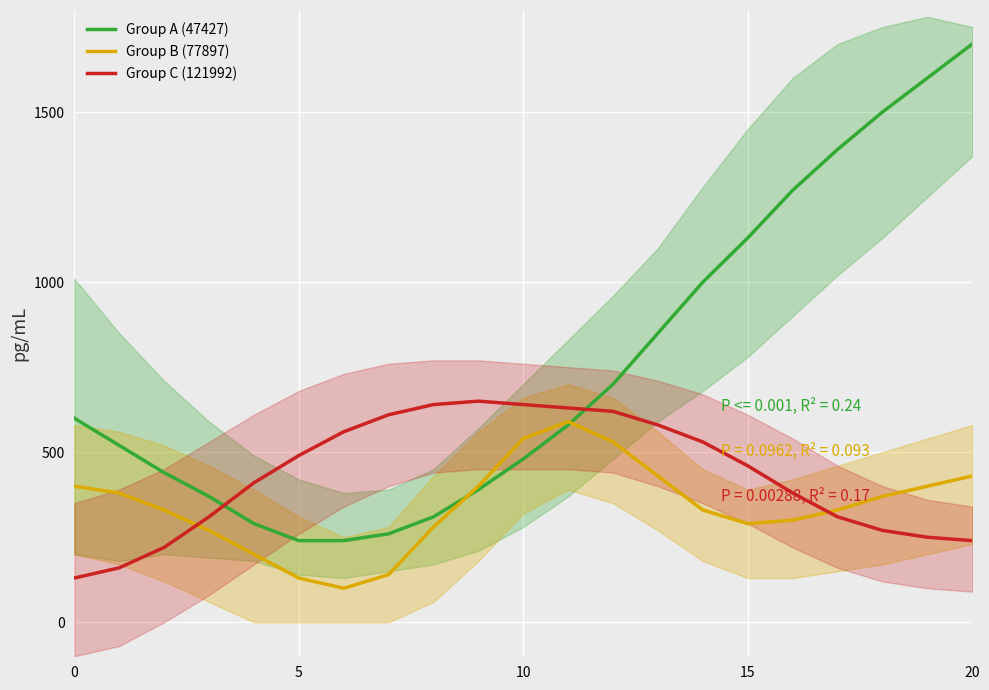

True or false: Group B (77897) has more than 0 points higher than both neighbors.

True